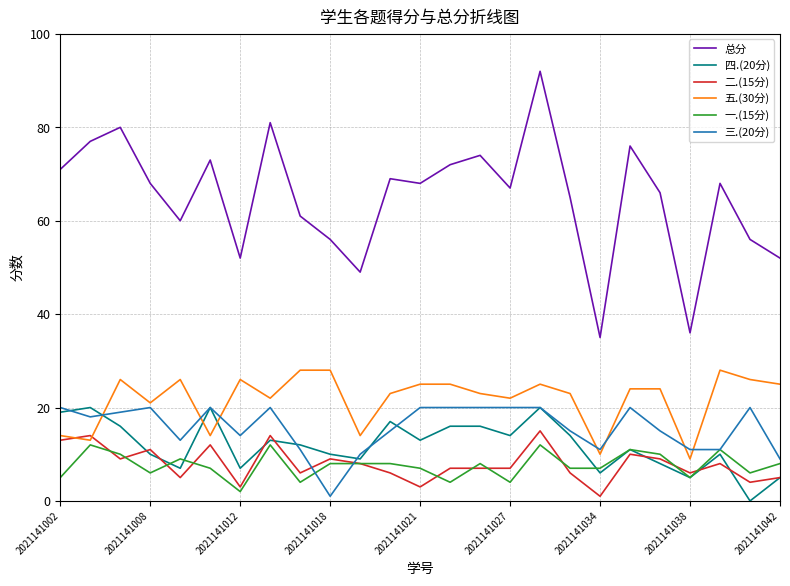

How many 一.(15分) values are between 6 and 10?

14